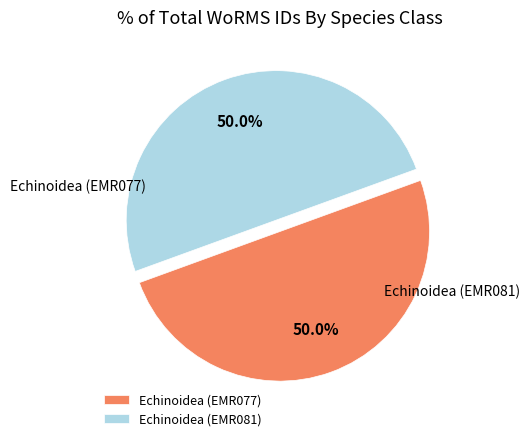

How many segments does this pie chart have?

2